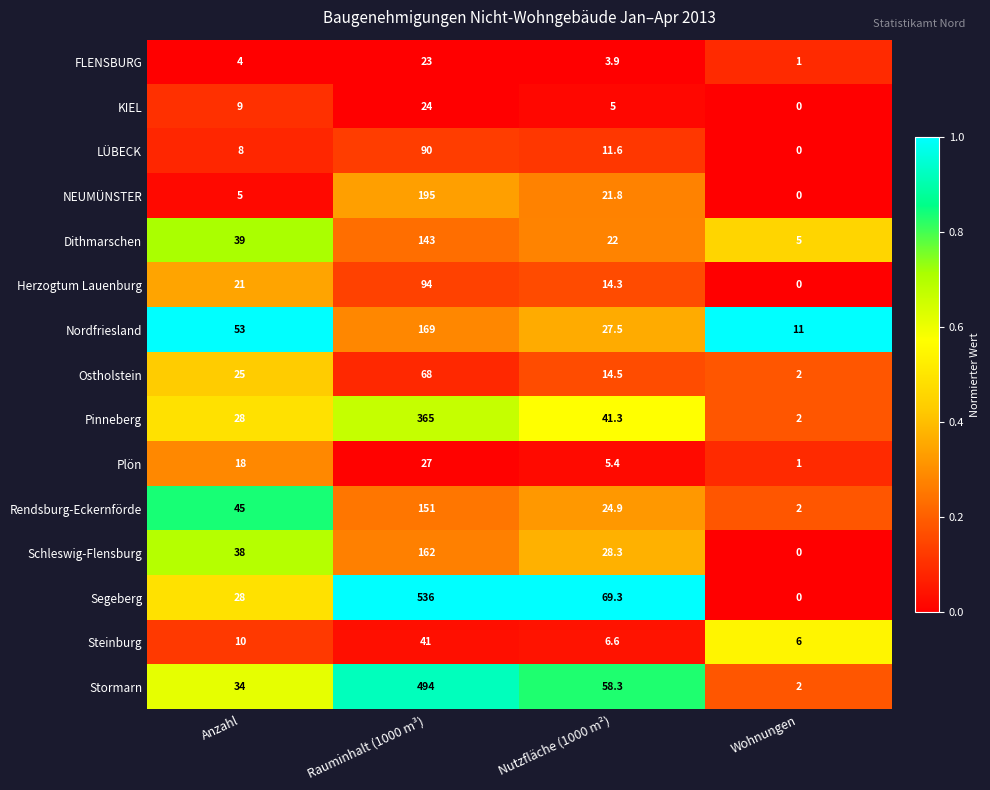

Rank the series by their maximum value, from highest to lowest.

Segeberg, Stormarn, Pinneberg, NEUMÜNSTER, Nordfriesland, Schleswig-Flensburg, Rendsburg-Eckernförde, Dithmarschen, Herzogtum Lauenburg, LÜBECK, Ostholstein, Steinburg, Plön, KIEL, FLENSBURG